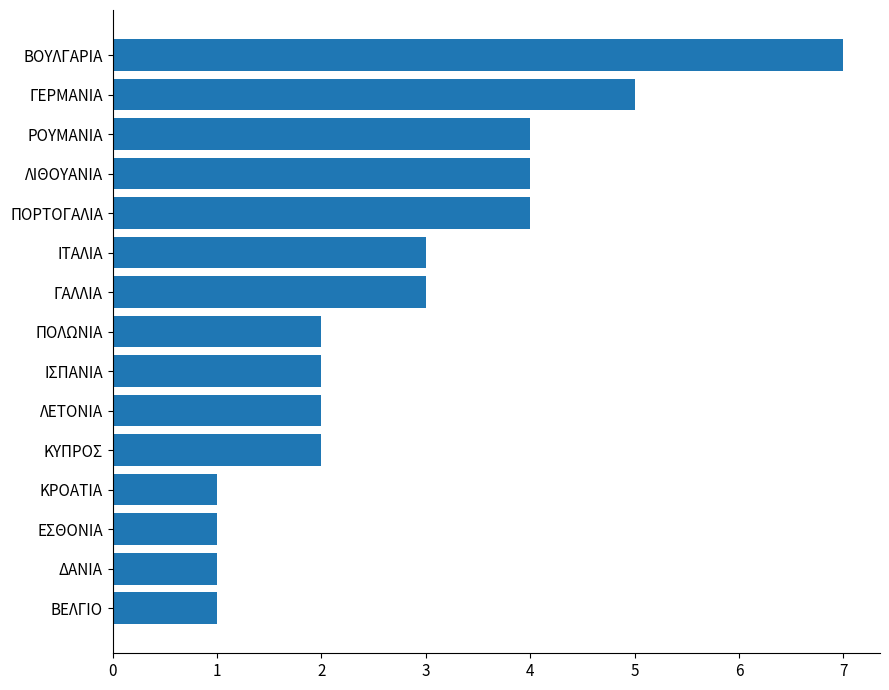

Which label corresponds to the largest value in the chart?

ΒΟΥΛΓΑΡΙΑ